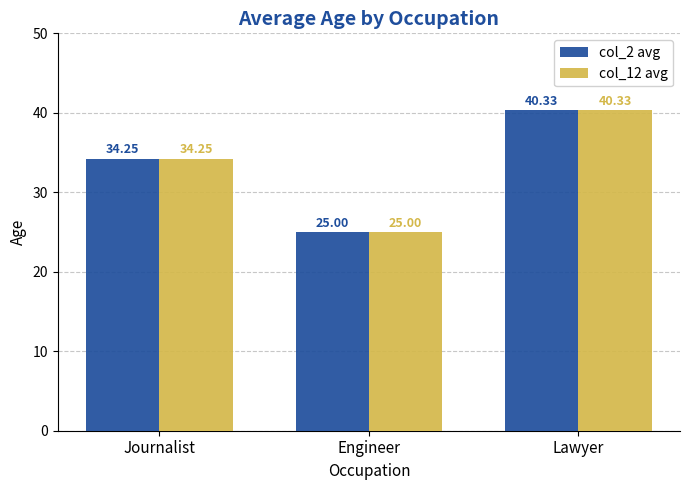

Rank the categories by col_12 avg value from lowest to highest.

Engineer, Journalist, Lawyer